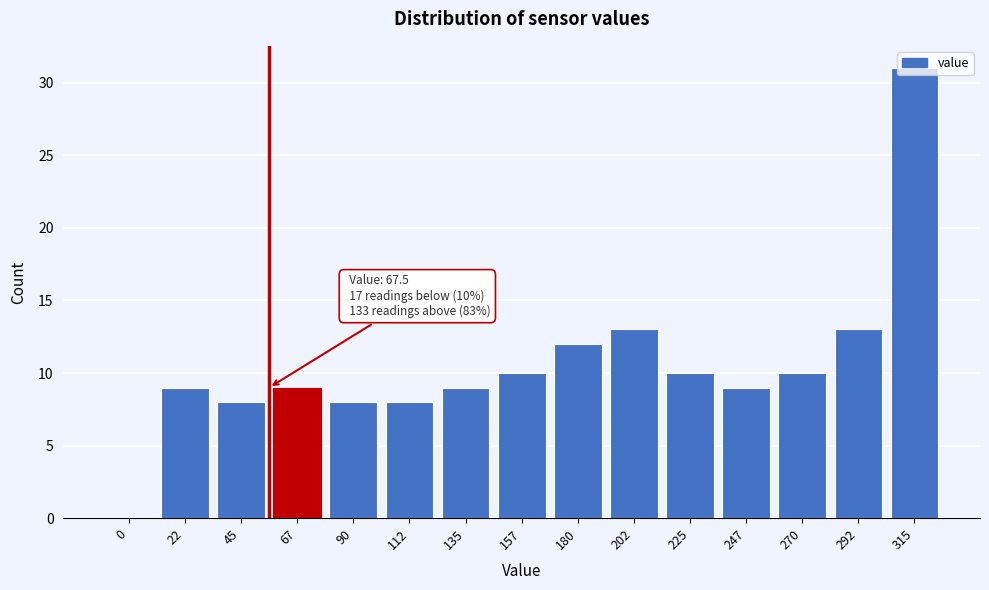

Between 225 and 67, which is larger?

225